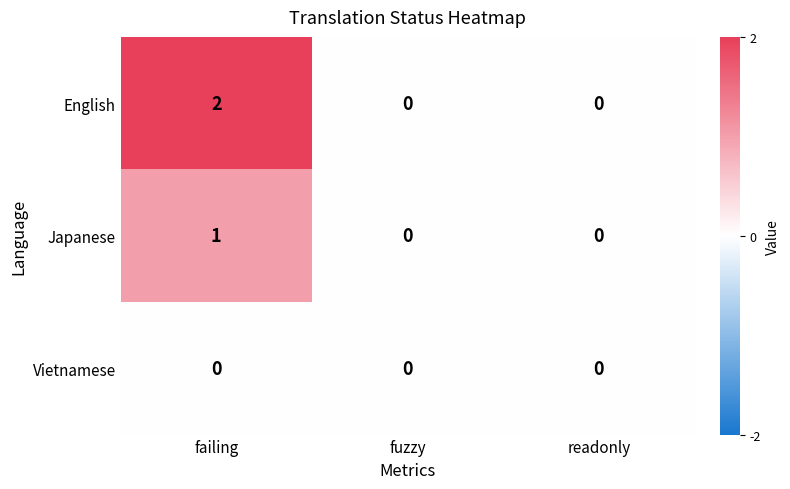

Reading left to right, what are all the values shown in this chart?

English: failing=2	fuzzy=0	readonly=0
Japanese: failing=1	fuzzy=0	readonly=0
Vietnamese: failing=0	fuzzy=0	readonly=0